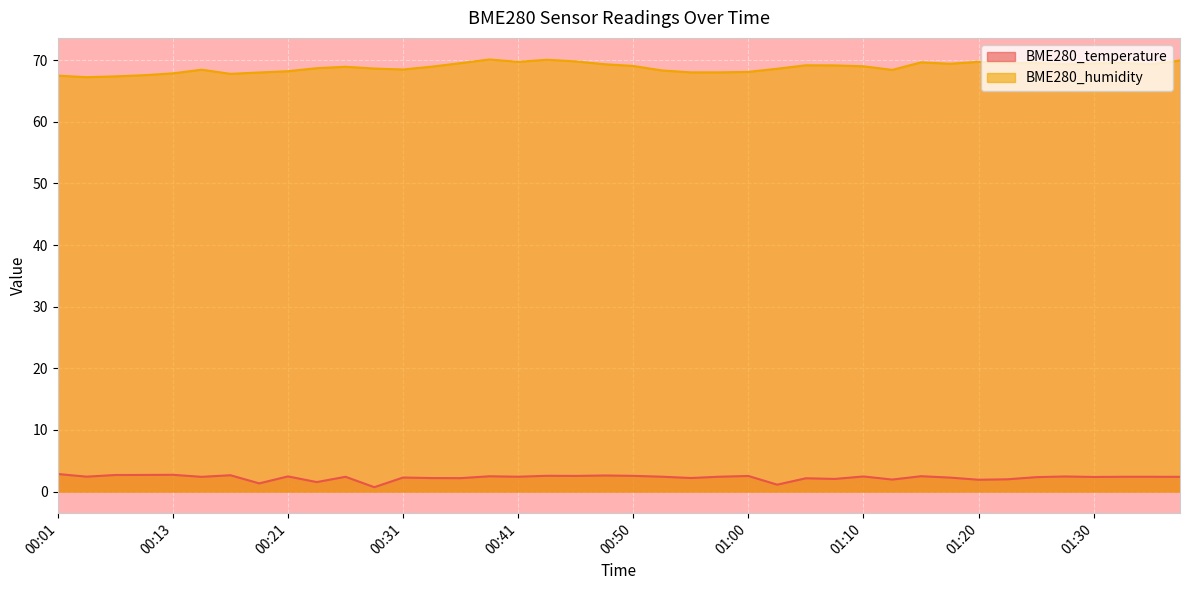

True or false: BME280_humidity has a value of 29.2 at 00:50.

False